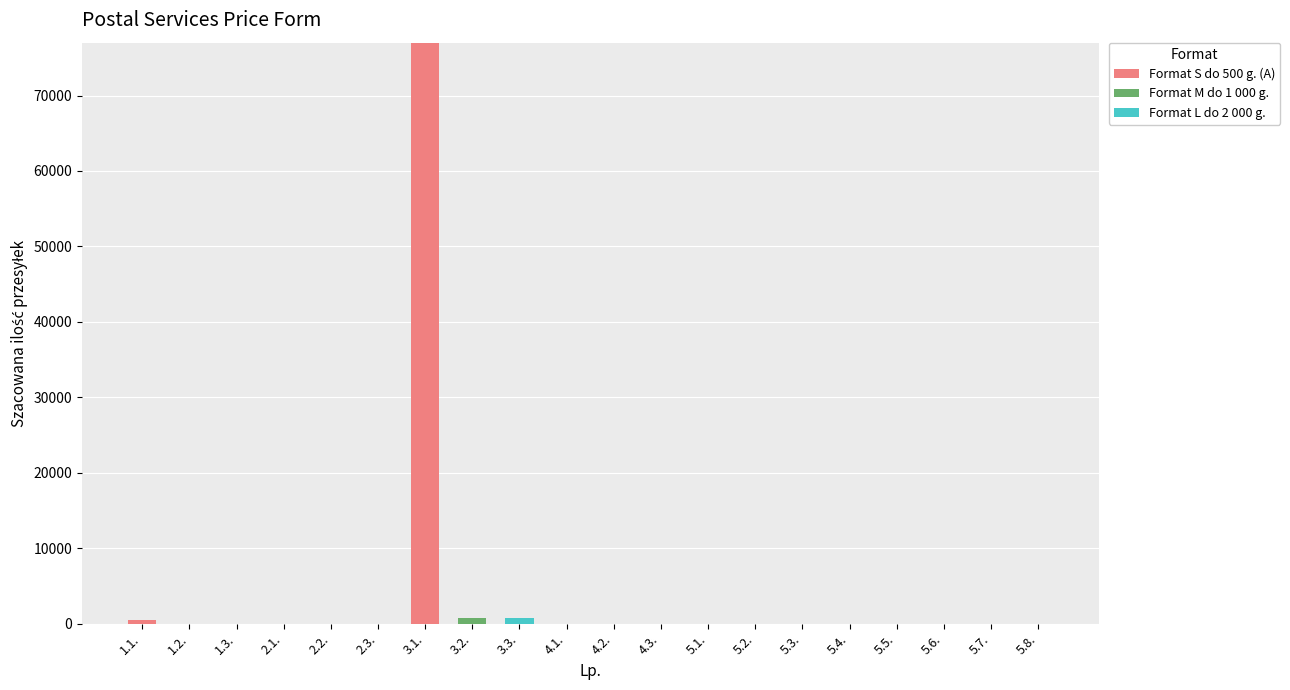

The value of Format S do 500 g. (A) at 5.6. is 0. True or false?

True